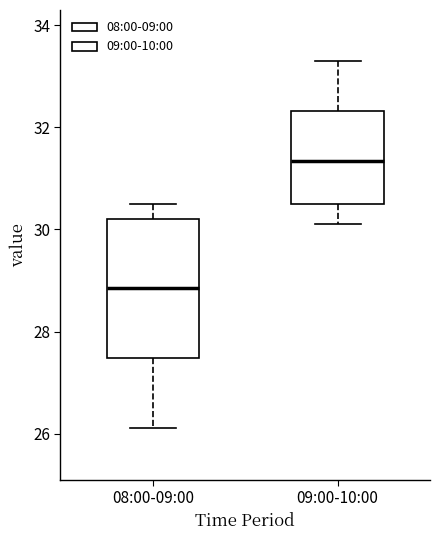

Where is the lower edge of the box for 09:00-10:00 on the y-axis? The values are not printed on the chart, so give them approximately, as read against the axis.

30.6